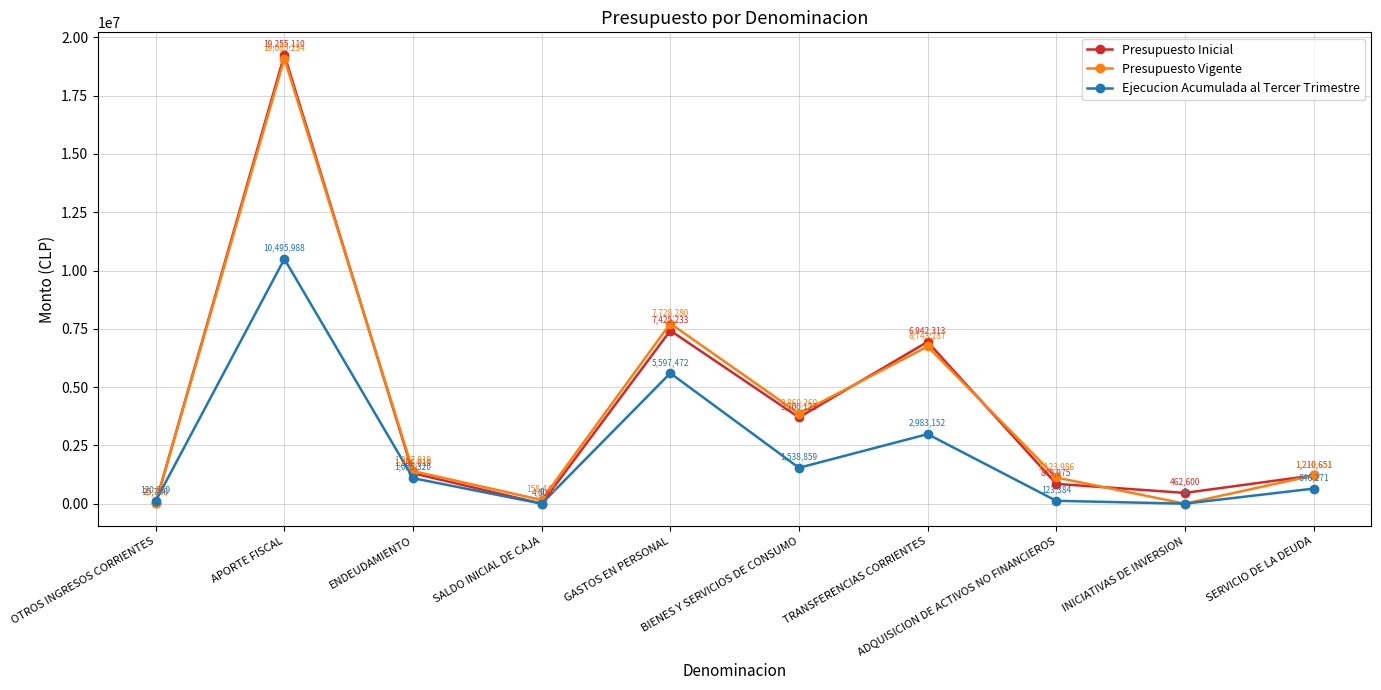

List the labels in order of Presupuesto Inicial value, largest first.

APORTE FISCAL, GASTOS EN PERSONAL, TRANSFERENCIAS CORRIENTES, BIENES Y SERVICIOS DE CONSUMO, ENDEUDAMIENTO, SERVICIO DE LA DEUDA, ADQUISICION DE ACTIVOS NO FINANCIEROS, INICIATIVAS DE INVERSION, OTROS INGRESOS CORRIENTES, SALDO INICIAL DE CAJA